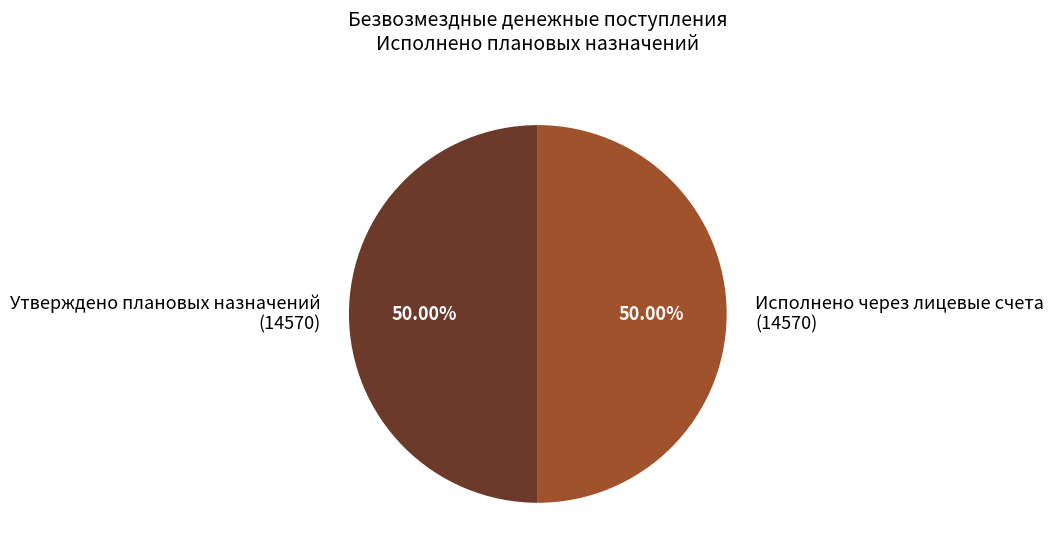

Is the sum of Исполнено через лицевые счета (14570) and Утверждено плановых назначений (14570) greater than half?

Yes